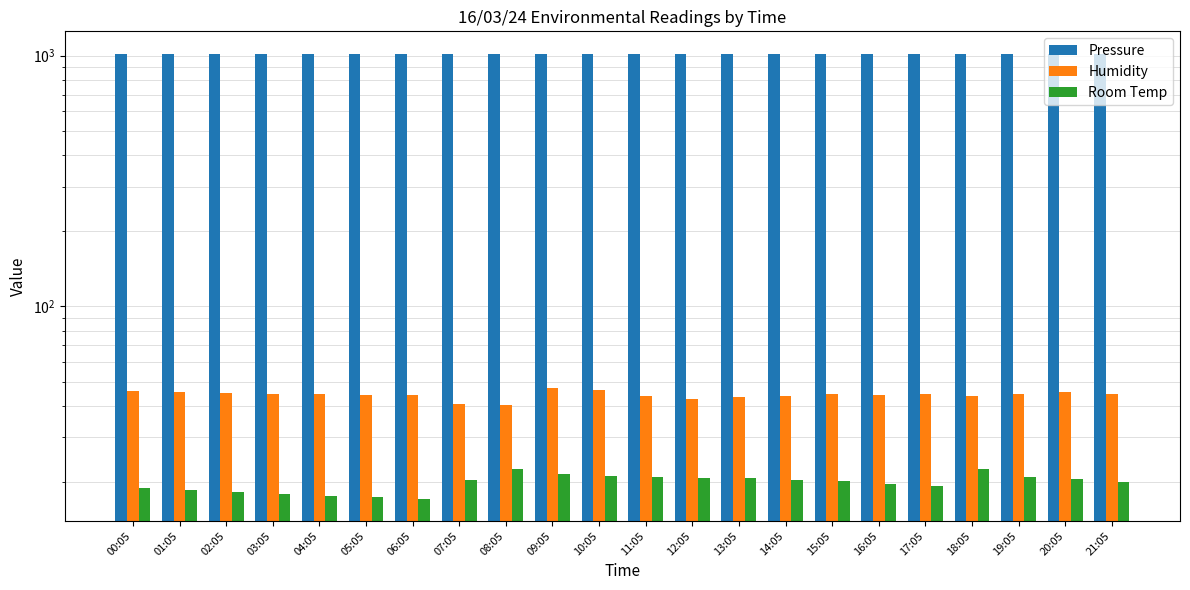

Are the bars horizontal?

No